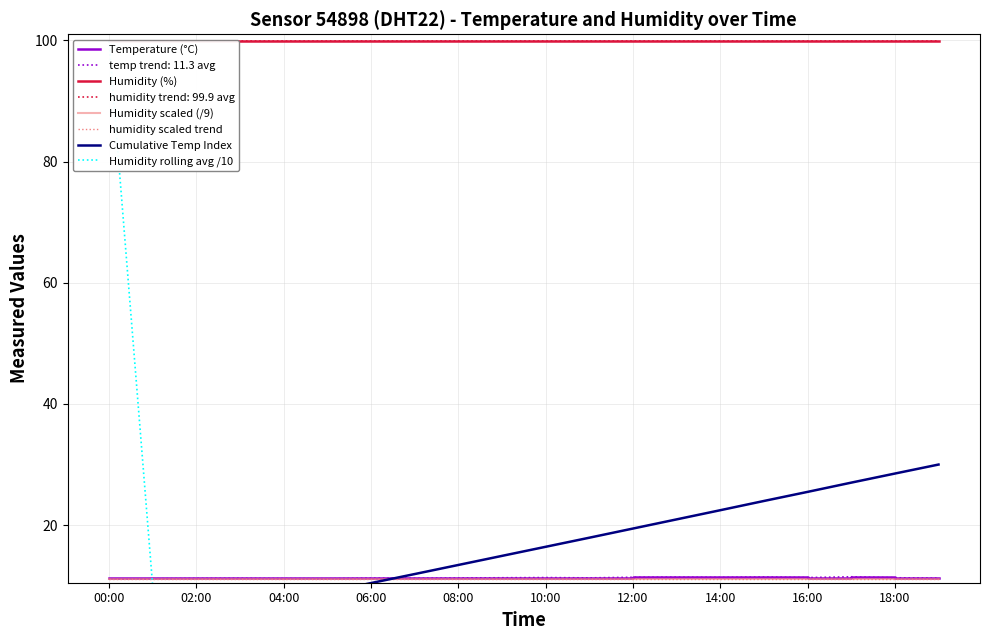

Reading left to right, extract all data points from this chart.

Temperature (°C): 11.2	11.3	11.3	11.2	11.2	11.2	11.3	11.2	11.3	11.3	11.3	11.3	11.4	11.4	11.4	11.5	11.3	11.5	11.3	11.2
Humidity (%): 99.9	99.9	99.9	99.9	99.9	99.9	99.9	99.9	99.9	99.9	99.9	99.9	99.9	99.9	99.9	99.9	99.9	99.9	99.9	99.9
Humidity scaled (/9): 11.1	11.1	11.1	11.1	11.1	11.1	11.1	11.1	11.1	11.1	11.1	11.1	11.1	11.1	11.1	11.1	11.1	11.1	11.1	11.1
humidity scaled trend: 11.1	11.1	11.1	11.1	11.1	11.1	11.1	11.1	11.1	11.1	11.1	11.1	11.1	11.1	11.1	11.1	11.1	11.1	11.1	11.1
Cumulative Temp Index: 1.5	3.0	4.5	6.0	7.5	8.9	10.4	11.9	13.4	14.9	16.4	17.9	19.4	21.0	22.5	24.0	25.5	27.0	28.5	30.0
Humidity rolling avg /10: 99.9	10.0	10.0	10.0	10.0	10.0	10.0	10.0	10.0	10.0	10.0	10.0	10.0	10.0	10.0	10.0	10.0	10.0	10.0	10.0